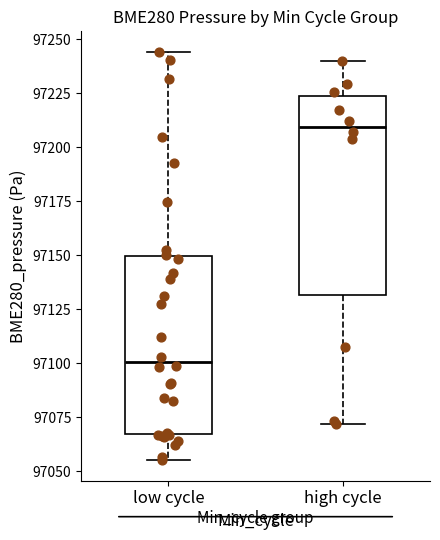

Reading left to right, read every box against the y-axis: the position of its median line, the range the box covers, and the ends of its whiskers. The values are not printed on the chart, so give them approximately, as read against the axis.

low cycle: median 97100, box 97065 to 97150, whiskers 97055 to 97245
high cycle: median 97210, box 97130 to 97225, whiskers 97070 to 97240